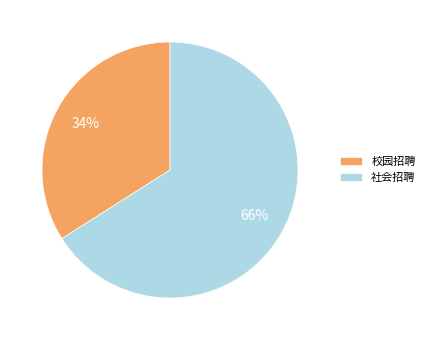

Rank the categories by value from highest to lowest.

社会招聘, 校园招聘